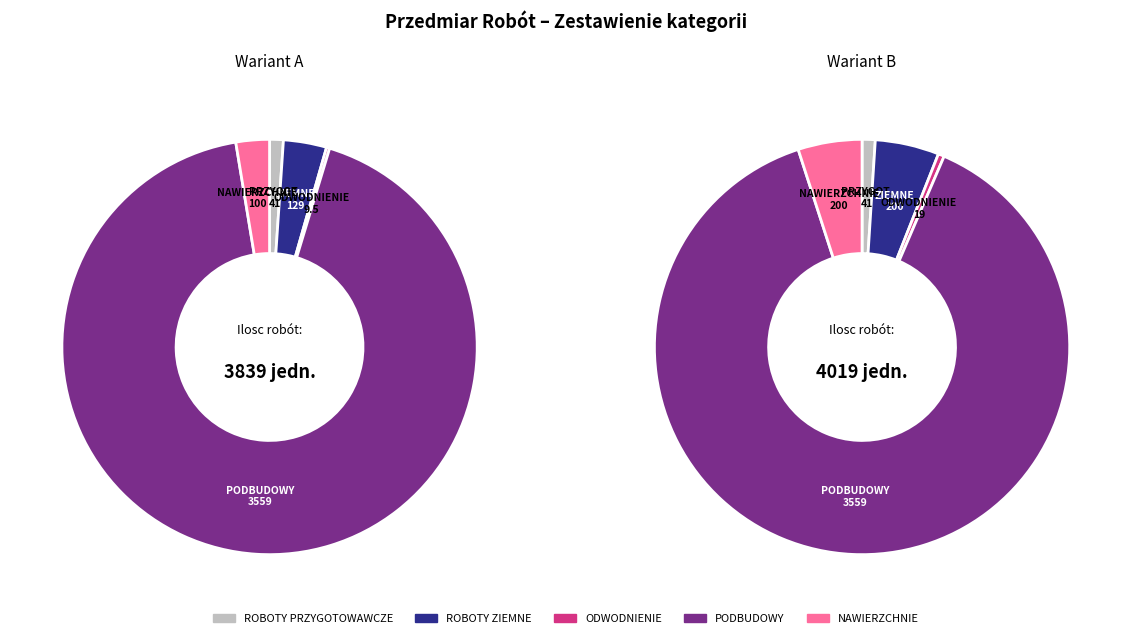

Which has a higher value, D.01.00.00 ROBOTY PRZYGOTOWAWCZE or D.05.00.00 NAWIERZCHNIE?

D.05.00.00 NAWIERZCHNIE